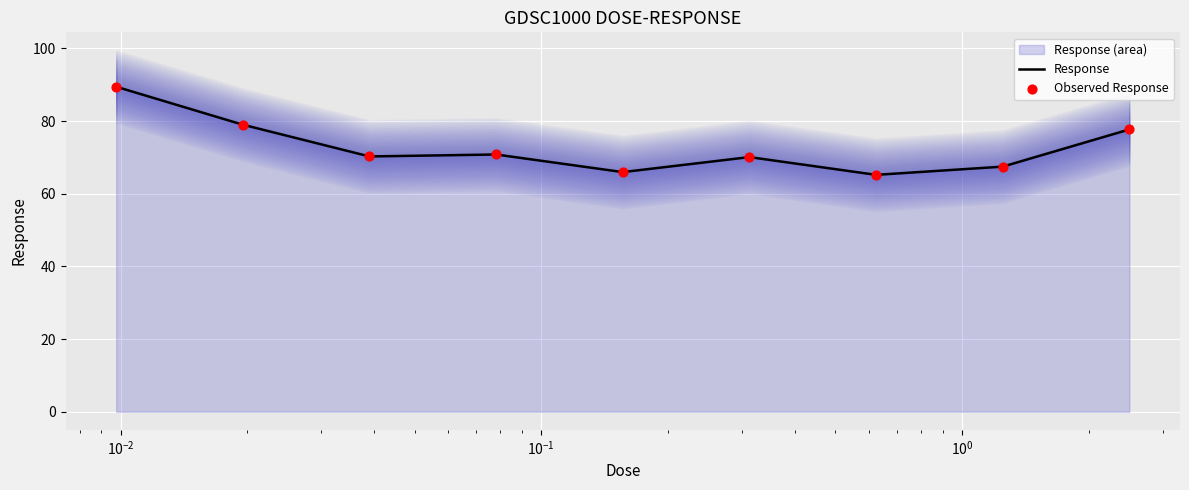

What is the highest value of the Response series?

89.5